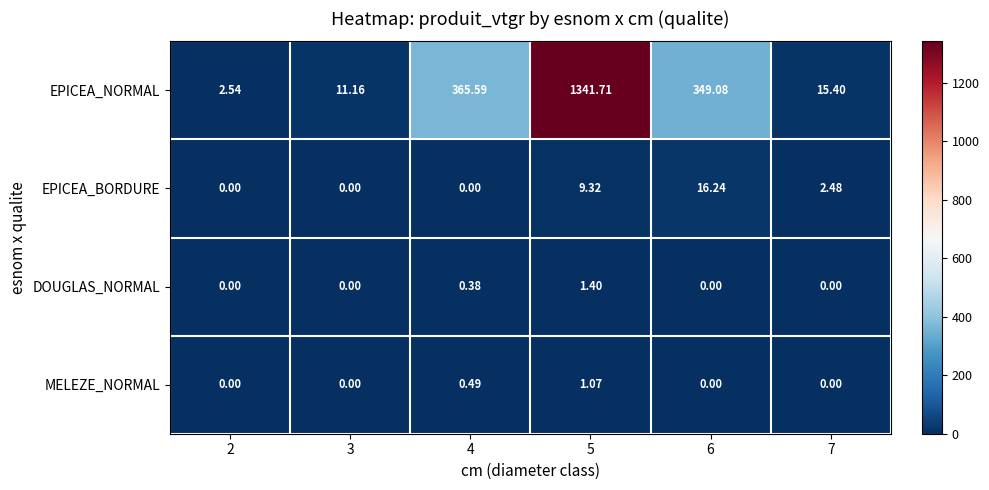

Between 3 and 7, which series saw the biggest shift?

EPICEA_NORMAL